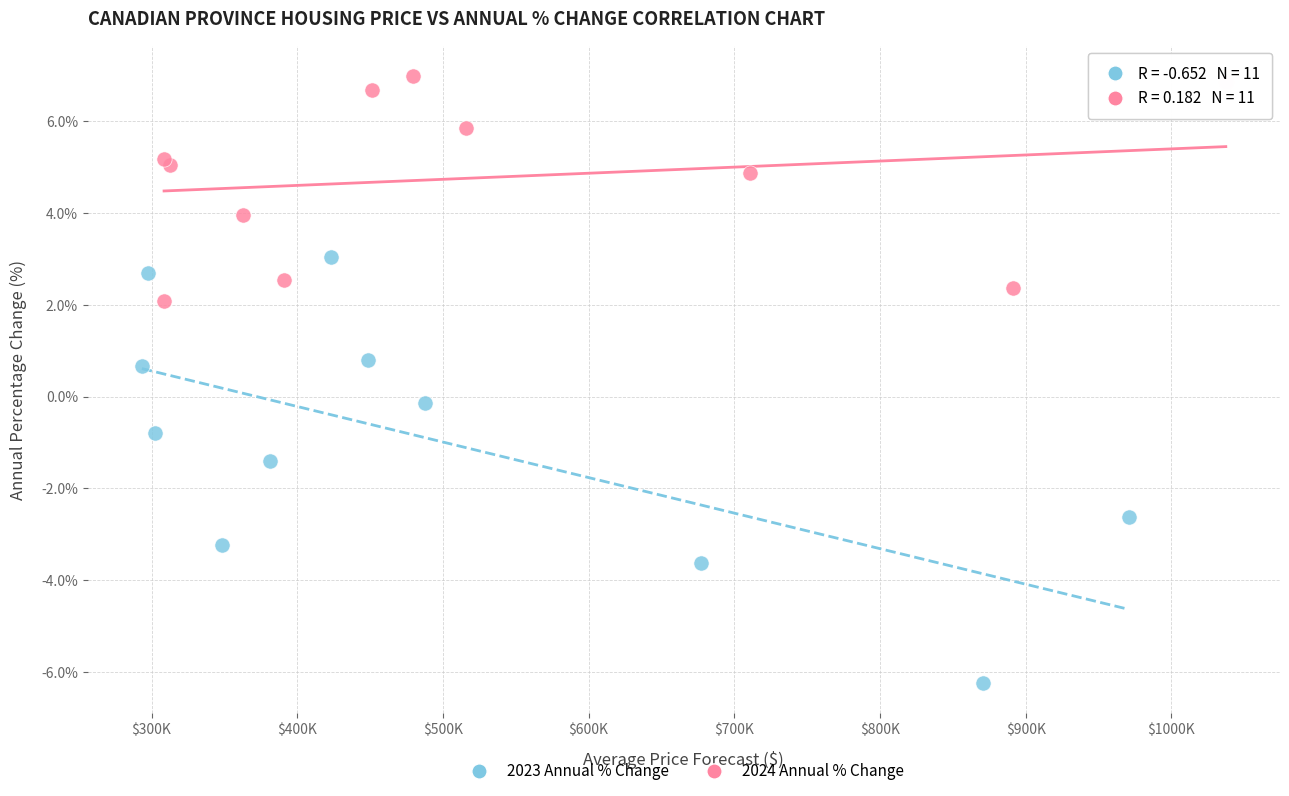

Which series contains the highest Y value?

2024 Annual % Change